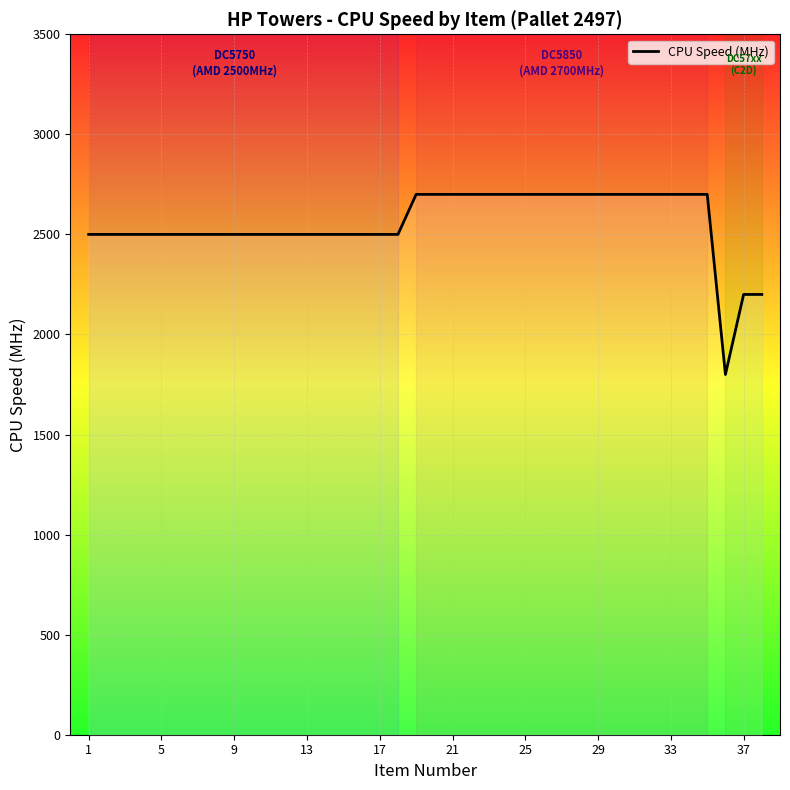

What is the smallest value displayed?

1800